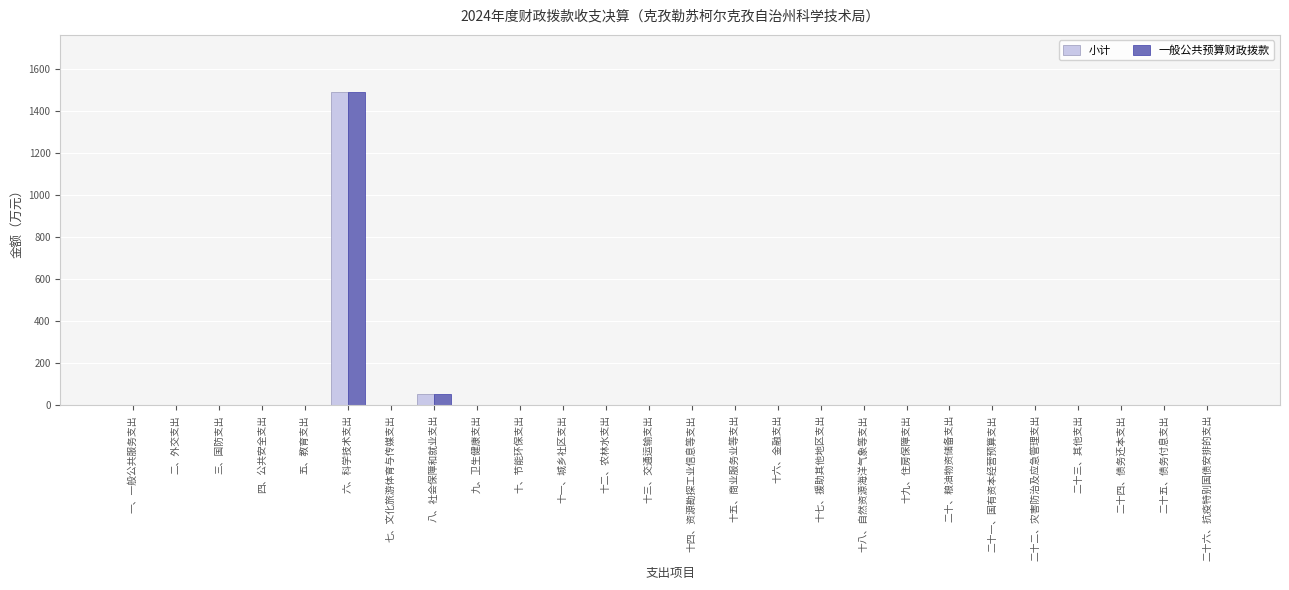

What are all the series names shown in the legend?

小计, 一般公共预算财政拨款